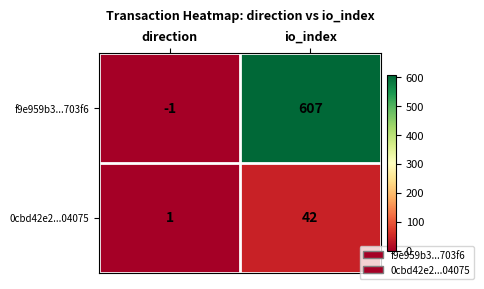

The value of 0cbd42e2...04075 at io_index is 16. True or false?

False